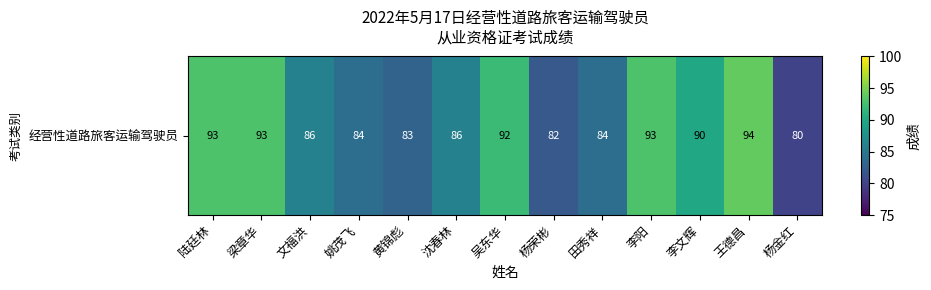

The chart shows a value of 124 at 文福洪. True or false?

False